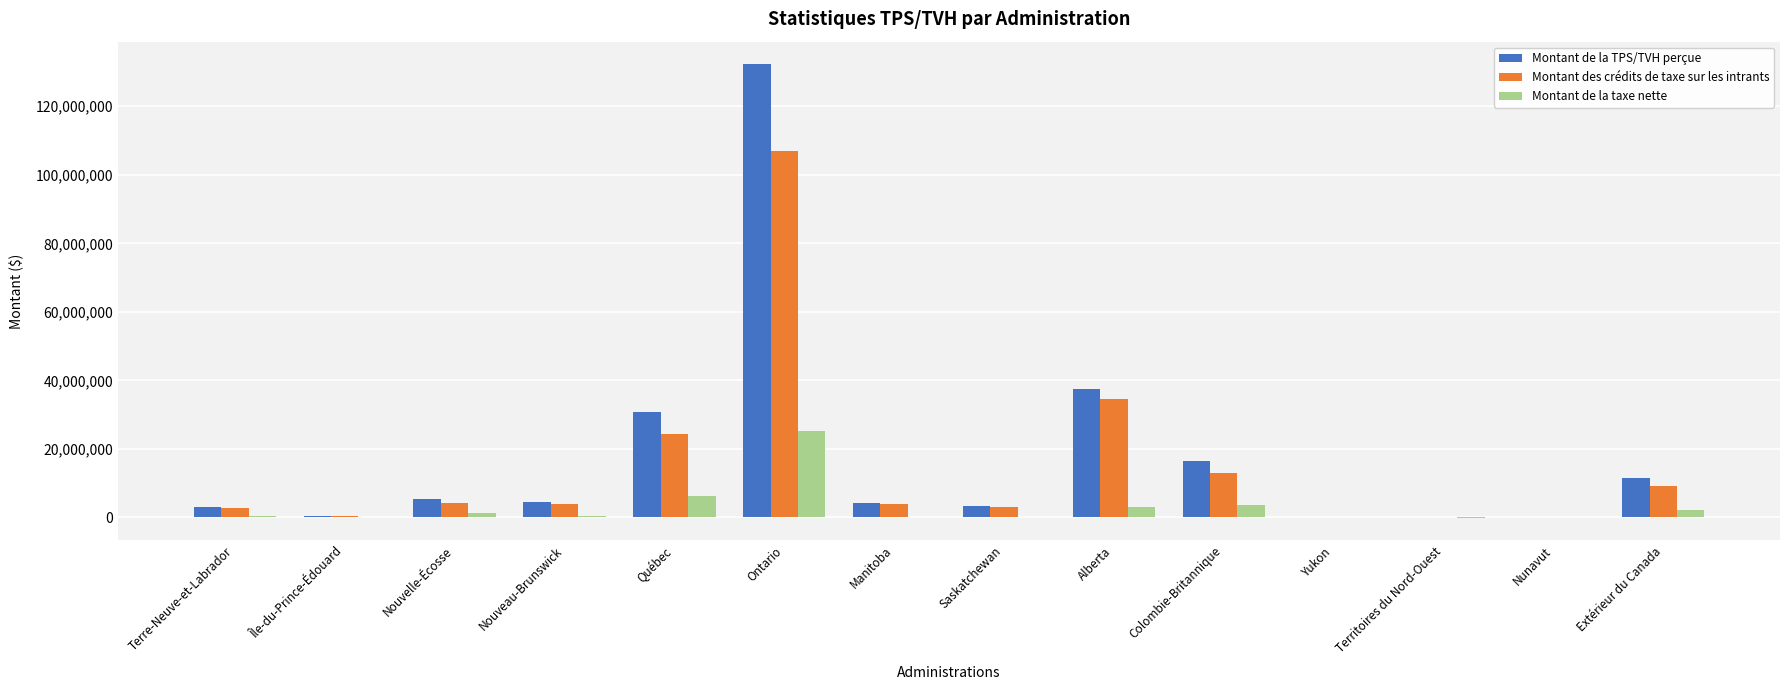

True or false: Montant de la TPS/TVH perçue has a value of 30811921 at Québec.

True